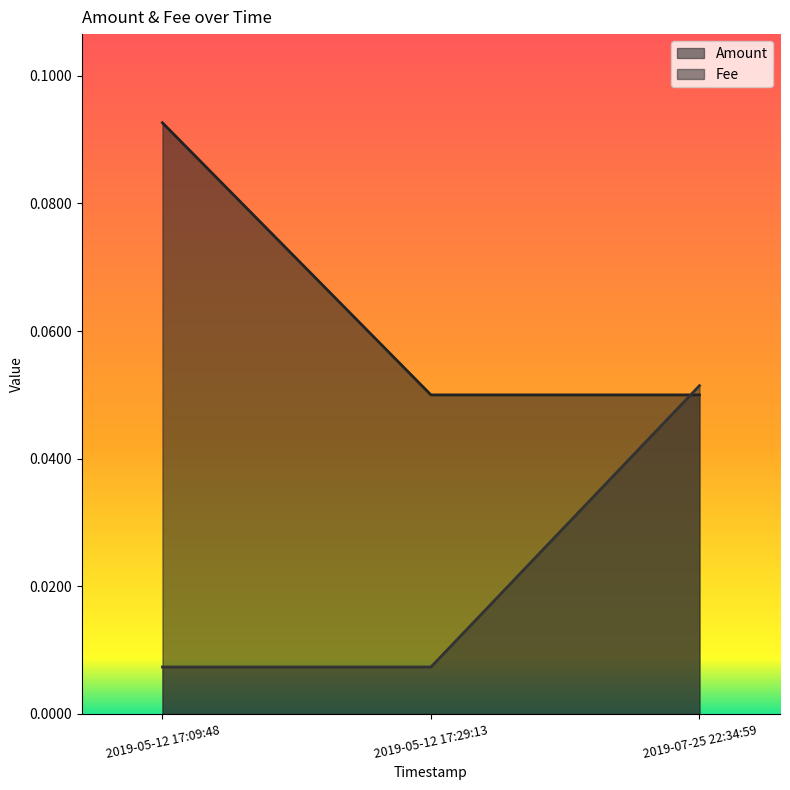

Reading right to left, extract all data points from this chart.

Amount: 0.1	0.1	0.1
Fee: 0.1	0.0	0.0